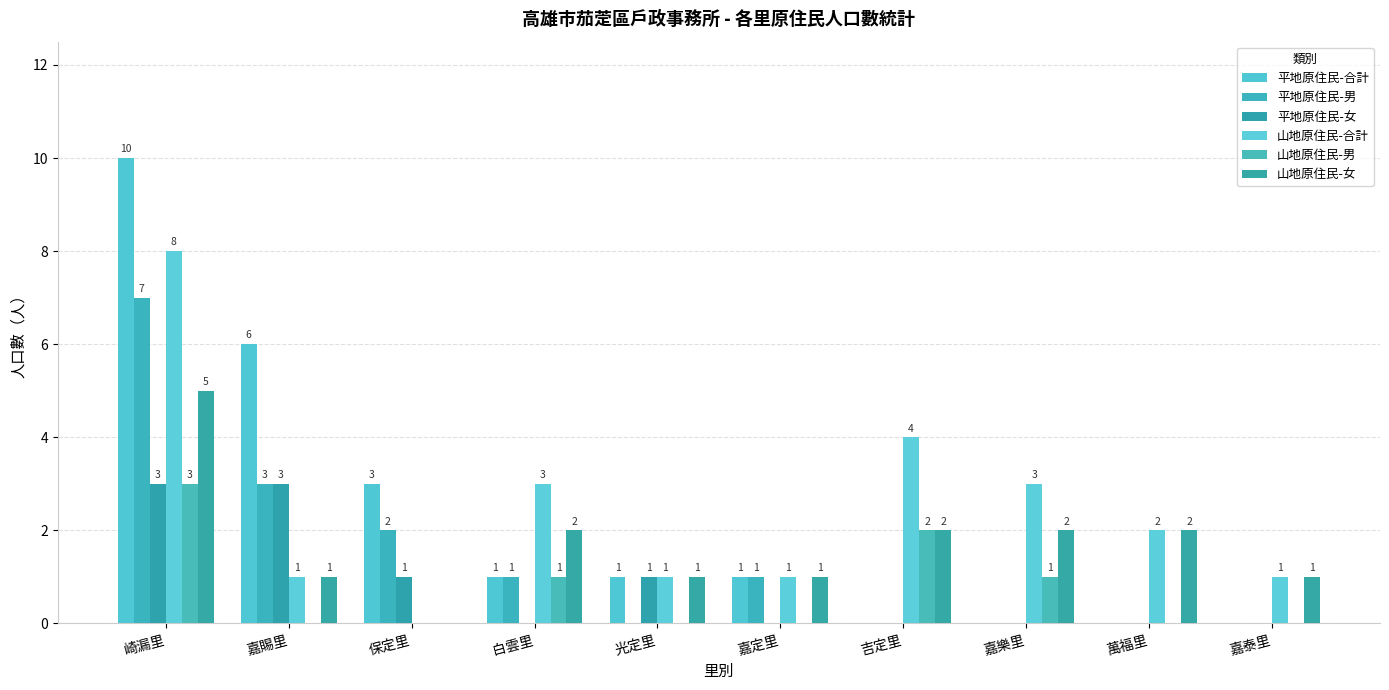

What is the difference between the maximum and minimum values in the 山地原住民-女 series?

5